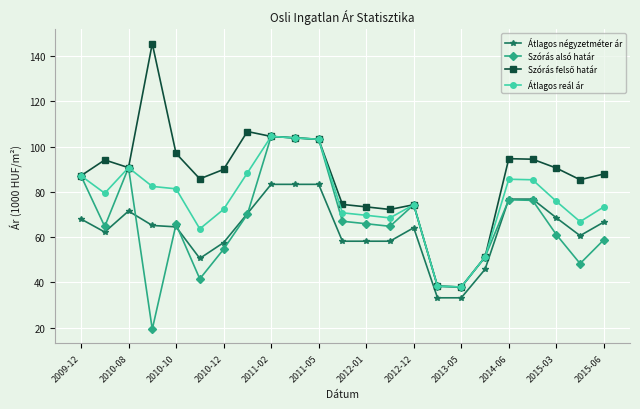

True or false: Átlagos reál ár and Átlagos négyzetméter ár intersect in this chart.

False